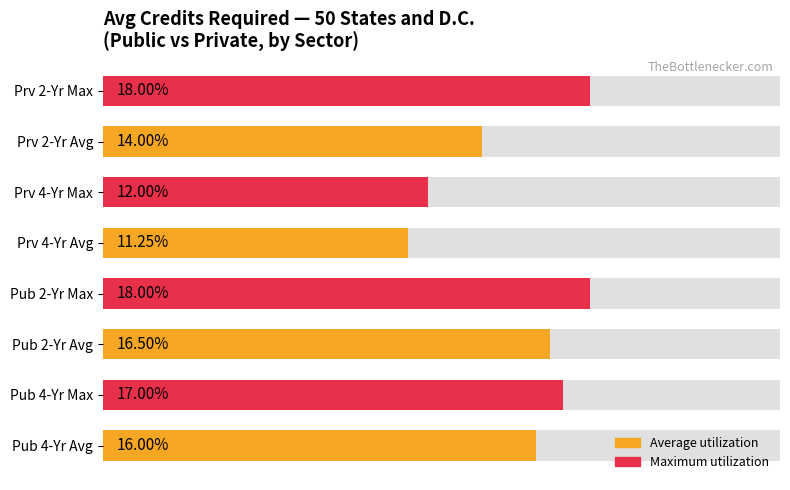

True or false: Public Two-Year has a value of 9.6 at 2015.

False